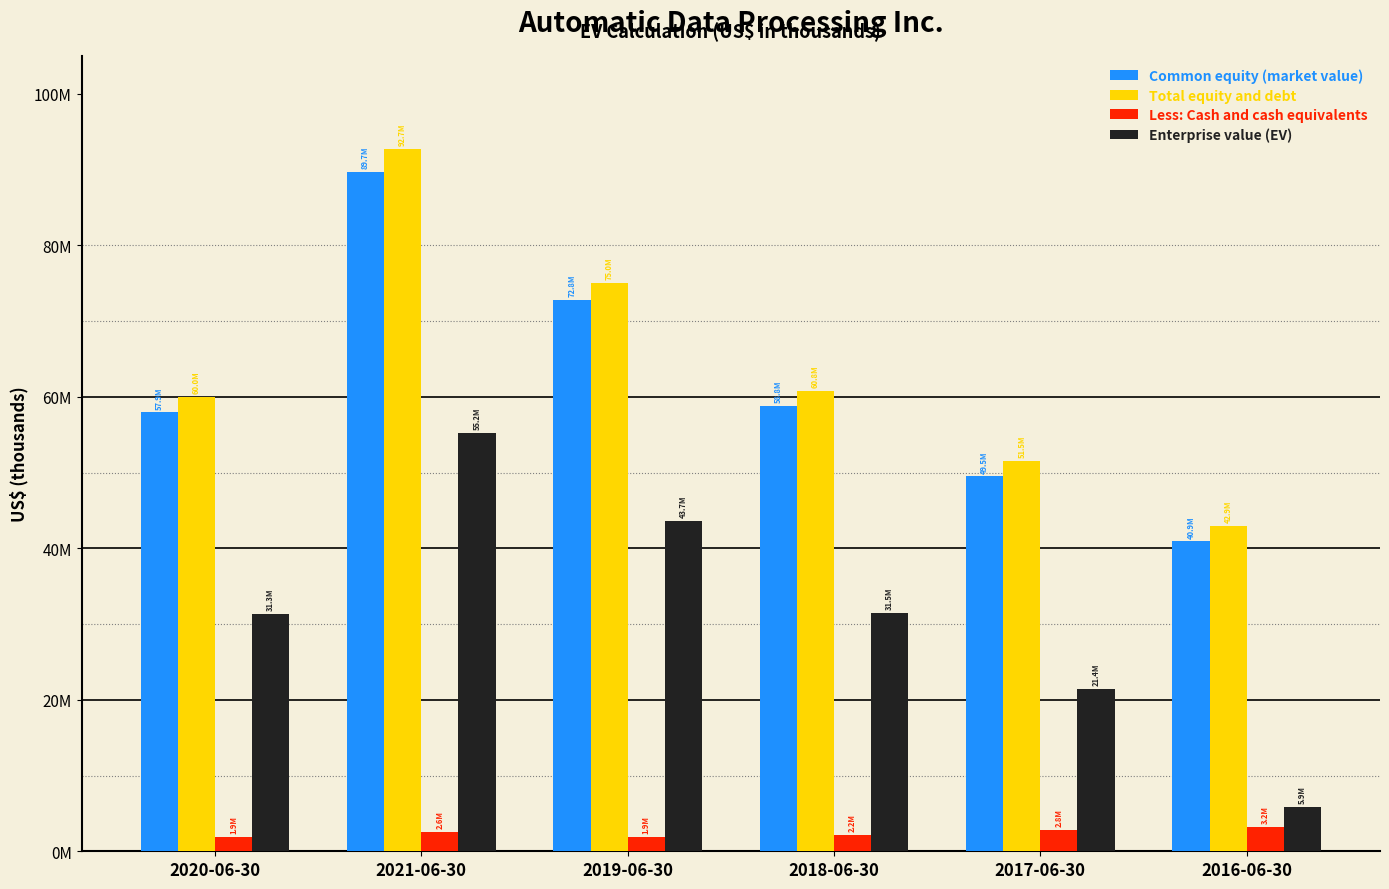

Does the chart contain any negative values?

No